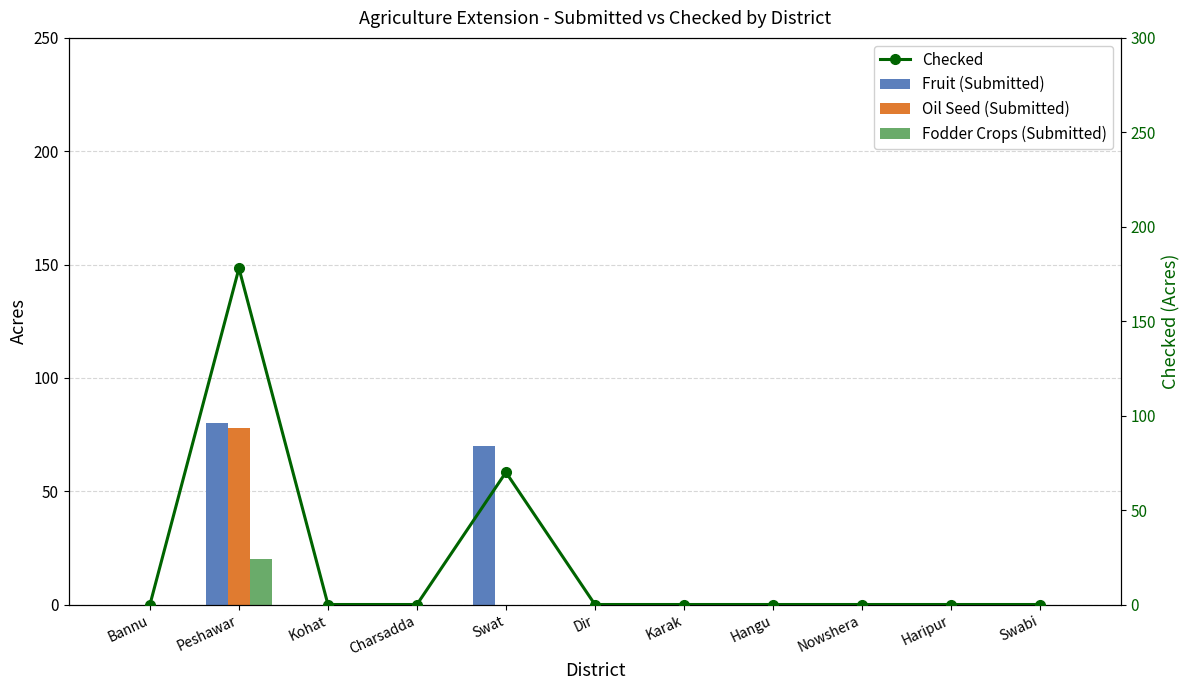

Reading left to right, what are all the values shown in this chart?

Fruit (Submitted): Bannu=0	Peshawar=80	Kohat=0	Charsadda=0	Swat=70	Dir=0	Karak=0	Hangu=0	Nowshera=0	Haripur=0	Swabi=0
Oil Seed (Submitted): Bannu=0	Peshawar=78	Kohat=0	Charsadda=0	Swat=0	Dir=0	Karak=0	Hangu=0	Nowshera=0	Haripur=0	Swabi=0
Fodder Crops (Submitted): Bannu=0	Peshawar=20	Kohat=0	Charsadda=0	Swat=0	Dir=0	Karak=0	Hangu=0	Nowshera=0	Haripur=0	Swabi=0
Checked: Bannu=0	Peshawar=178	Kohat=0	Charsadda=0	Swat=70	Dir=0	Karak=0	Hangu=0	Nowshera=0	Haripur=0	Swabi=0